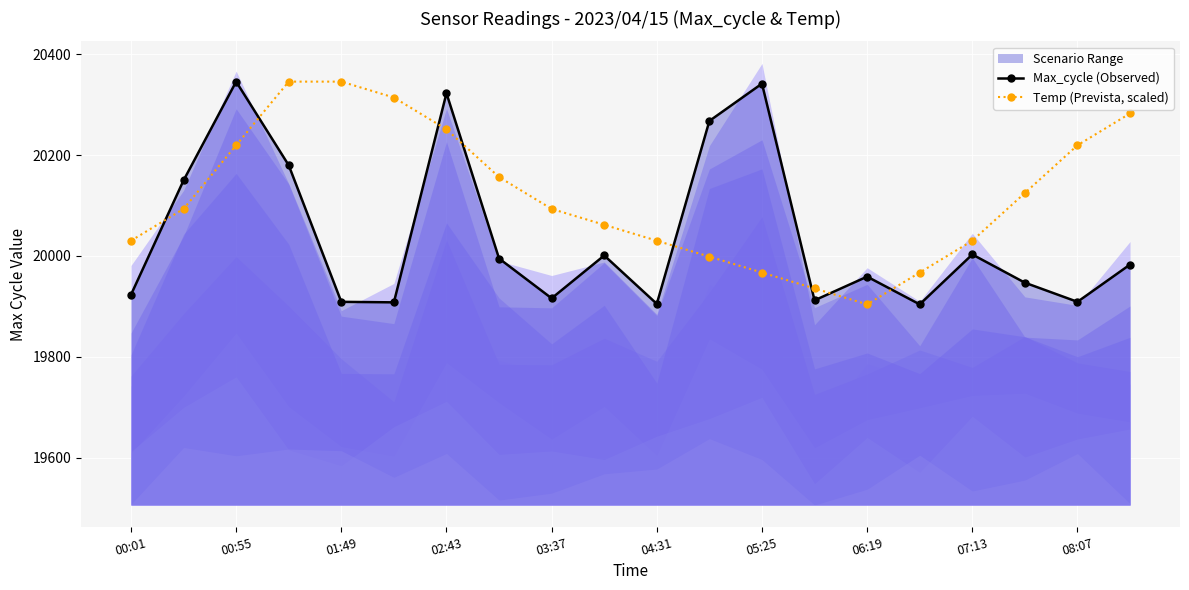

Is the value of Temp (Prevista, scaled) at 13 greater than the value of Max_cycle (Observed) at 05:25?

No